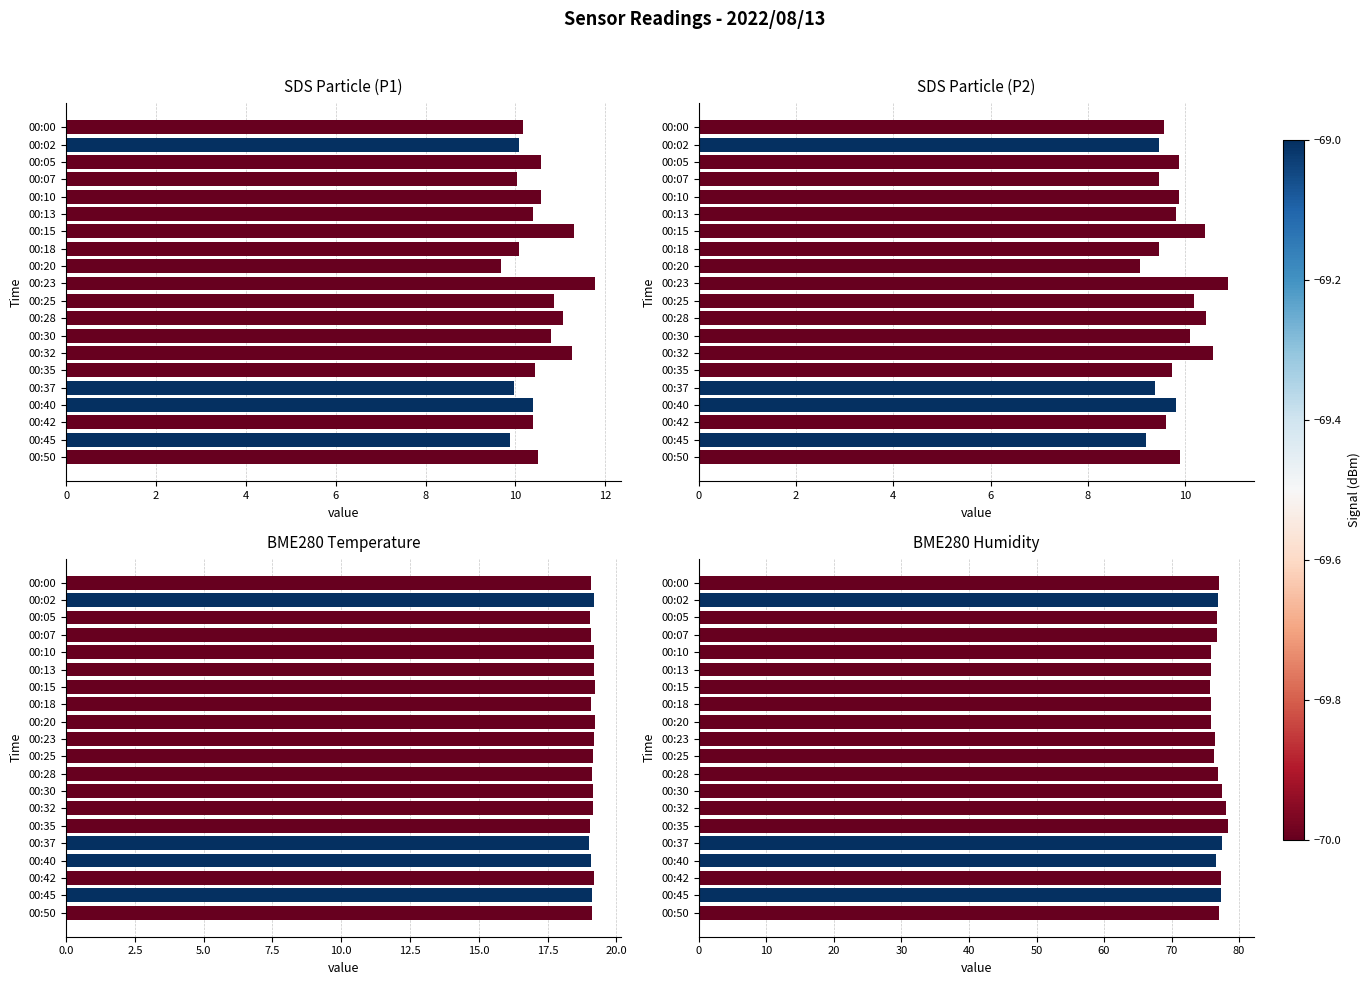

What value does the BME280_humidity series have at 00:15?

75.6